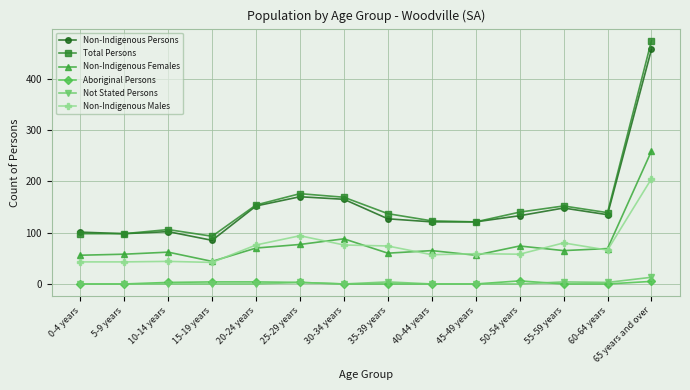

Between 20-24 years and 65 years and over, which series saw the biggest shift?

Total Persons